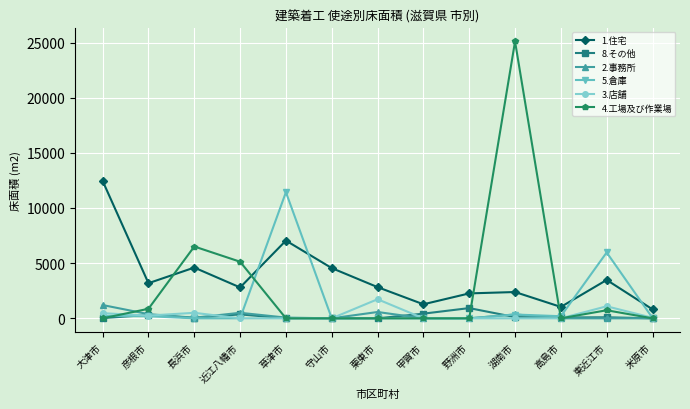

At which category does 1.住宅 reach its first local valley?

彦根市